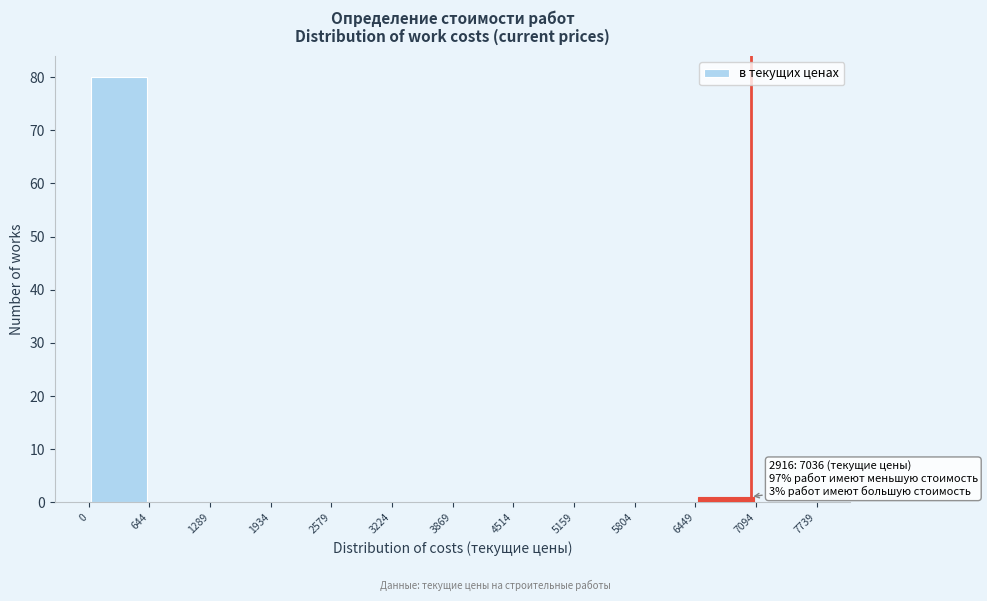

Which range on the x-axis has the tallest bar?

0 to 644